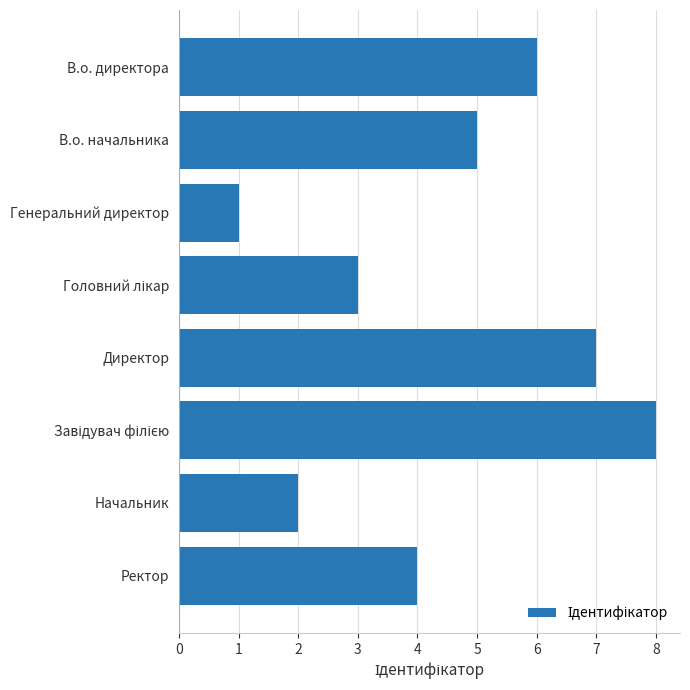

What is the difference between the values at В.о. директора and Генеральний директор?

5